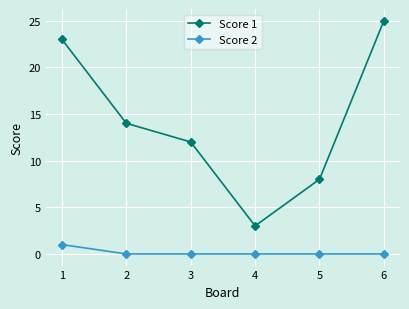

Reading left to right, list all the values displayed in this chart.

Score 1: 1=23	2=14	3=12	4=3	5=8	6=25
Score 2: 1=1	2=0	3=0	4=0	5=0	6=0